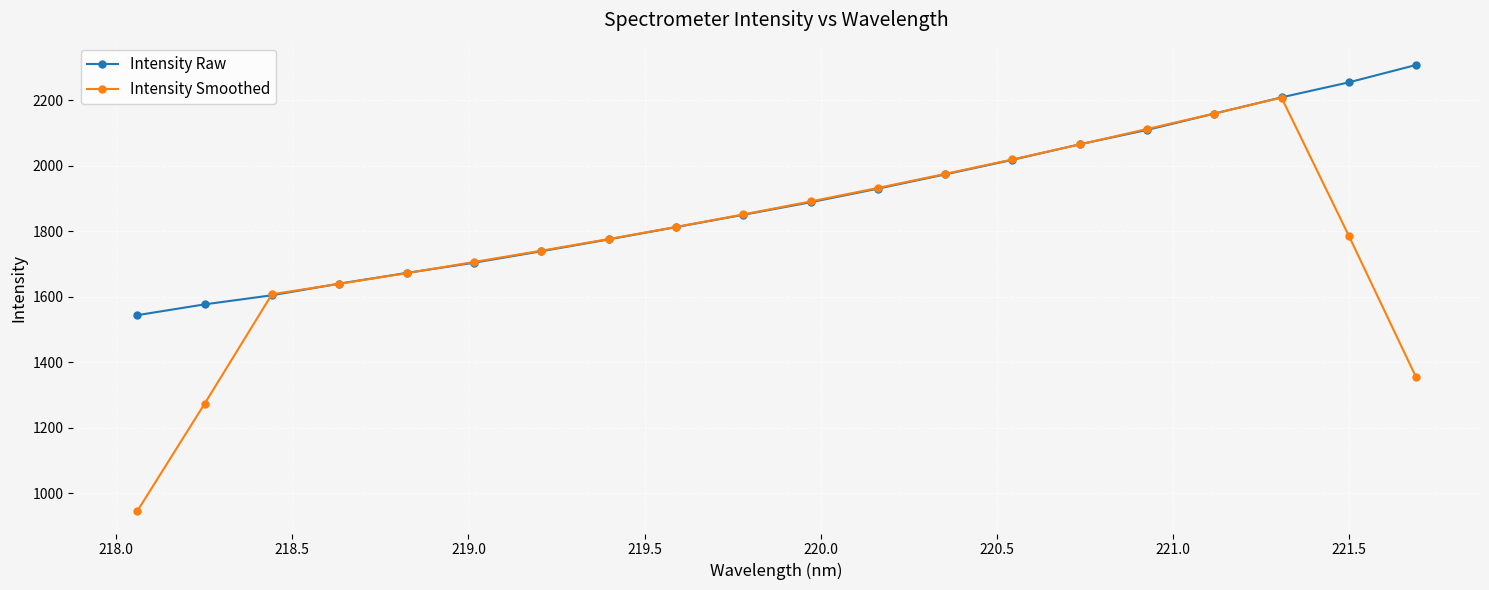

Which series has the largest total across all categories?

Intensity Raw